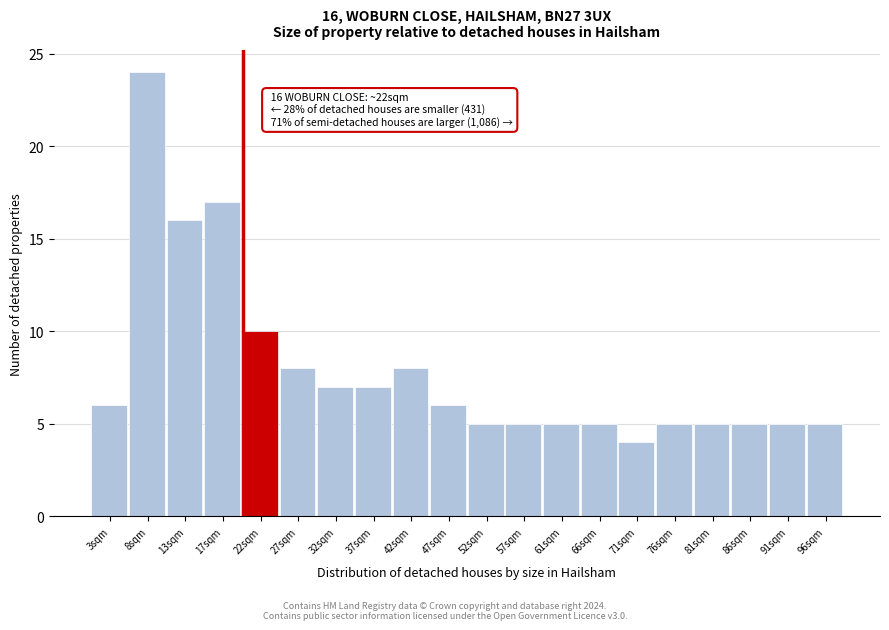

Reading left to right, what are all the values shown in this chart?

6	24	16	17	10	8	7	7	8	6	5	5	5	5	4	5	5	5	5	5